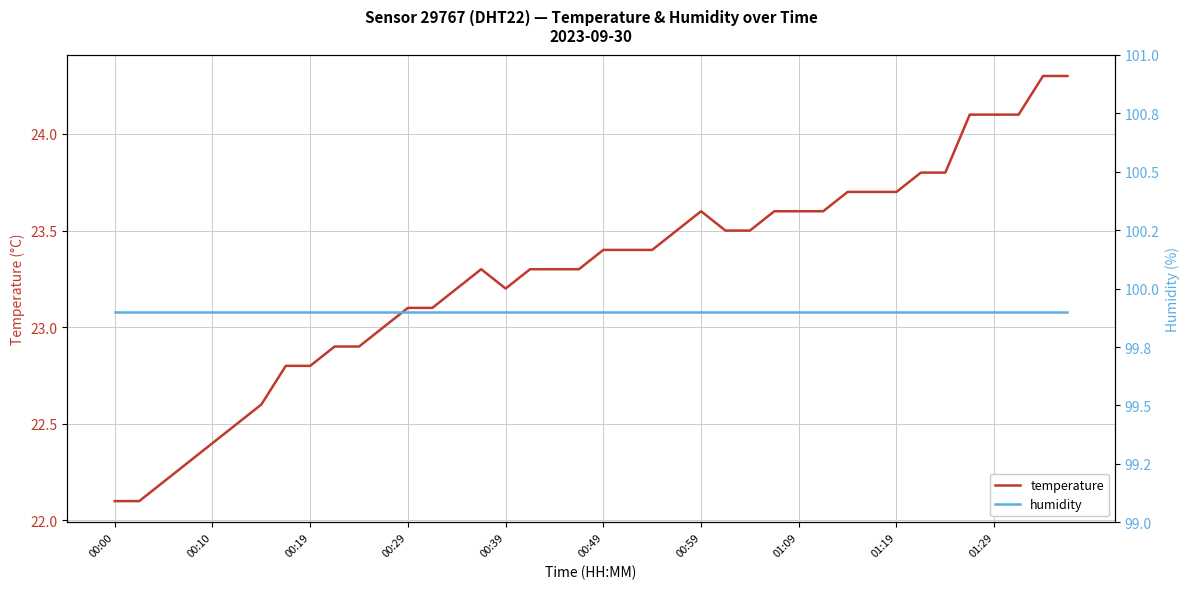

What position from the left is 39?

40